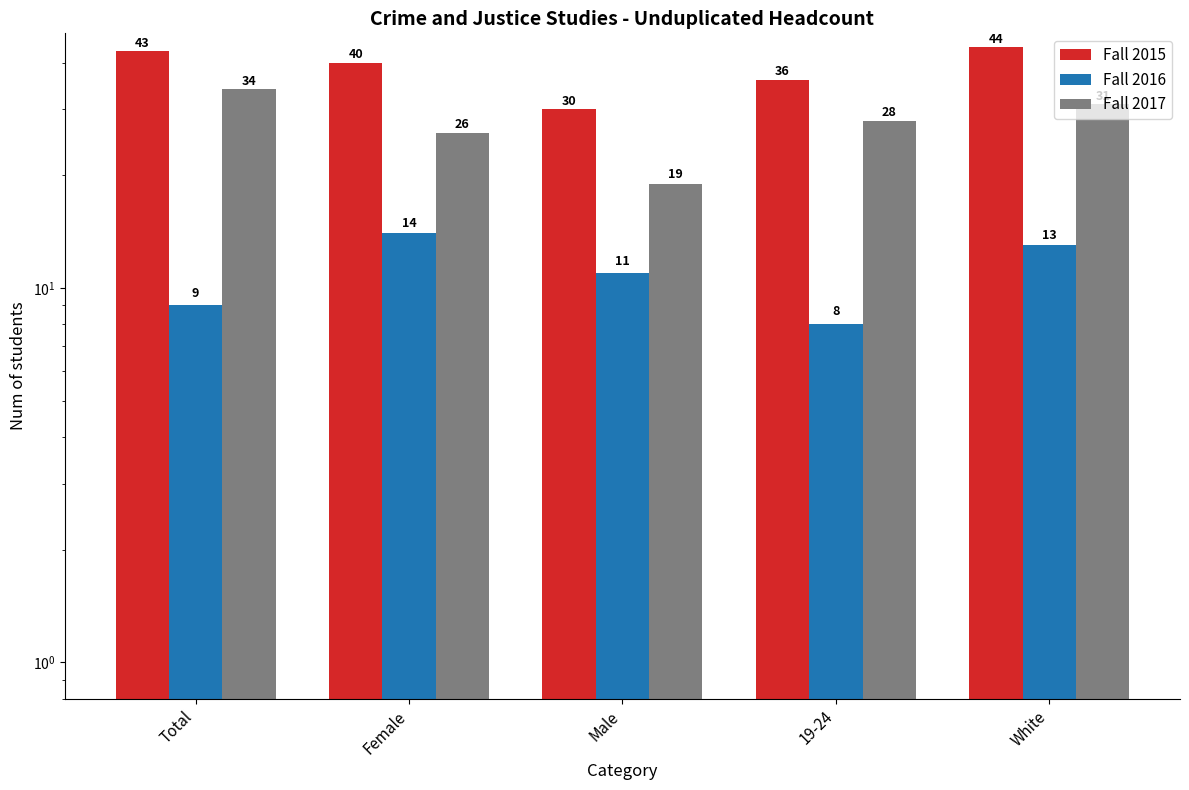

What are all the series names shown in the legend?

Fall 2015, Fall 2016, Fall 2017